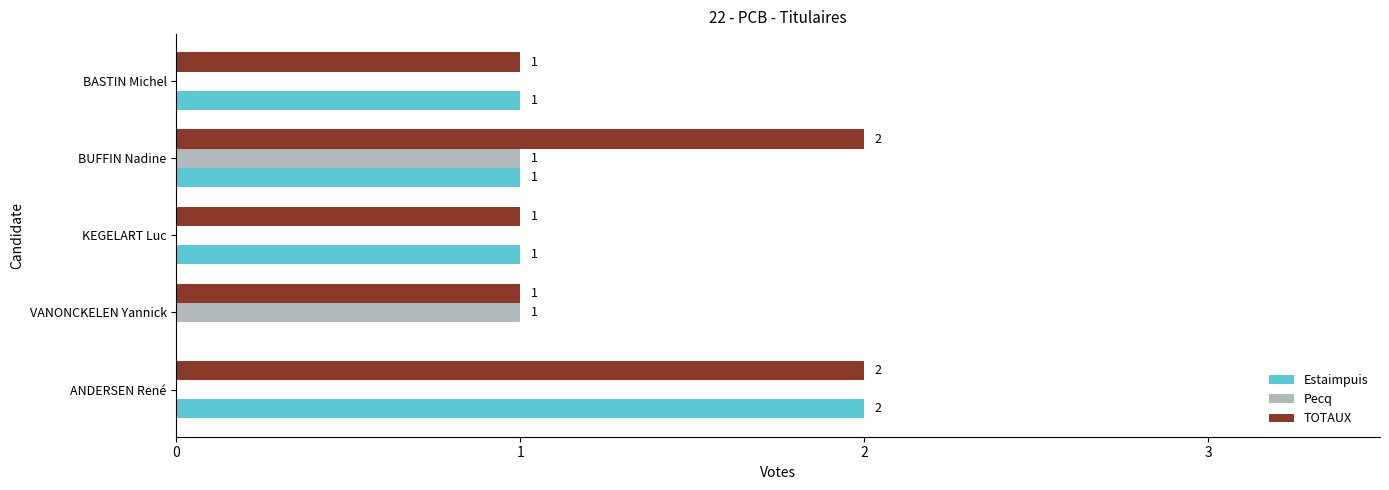

What are all the series names shown in the legend?

Estaimpuis, Pecq, TOTAUX